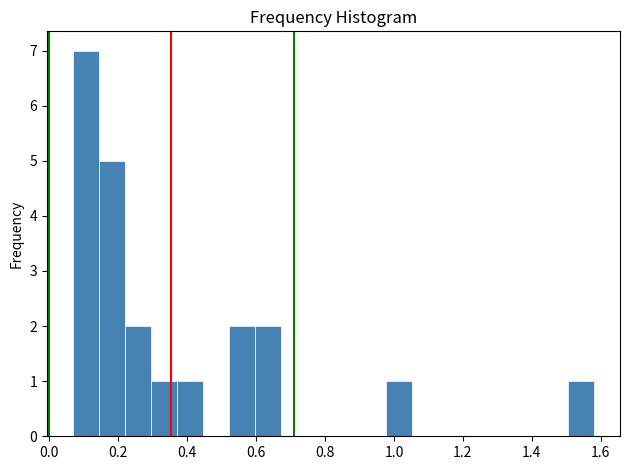

Around what value on the x-axis is the tallest bar? Give the approximate position of its centre, as read against the axis.

0.10